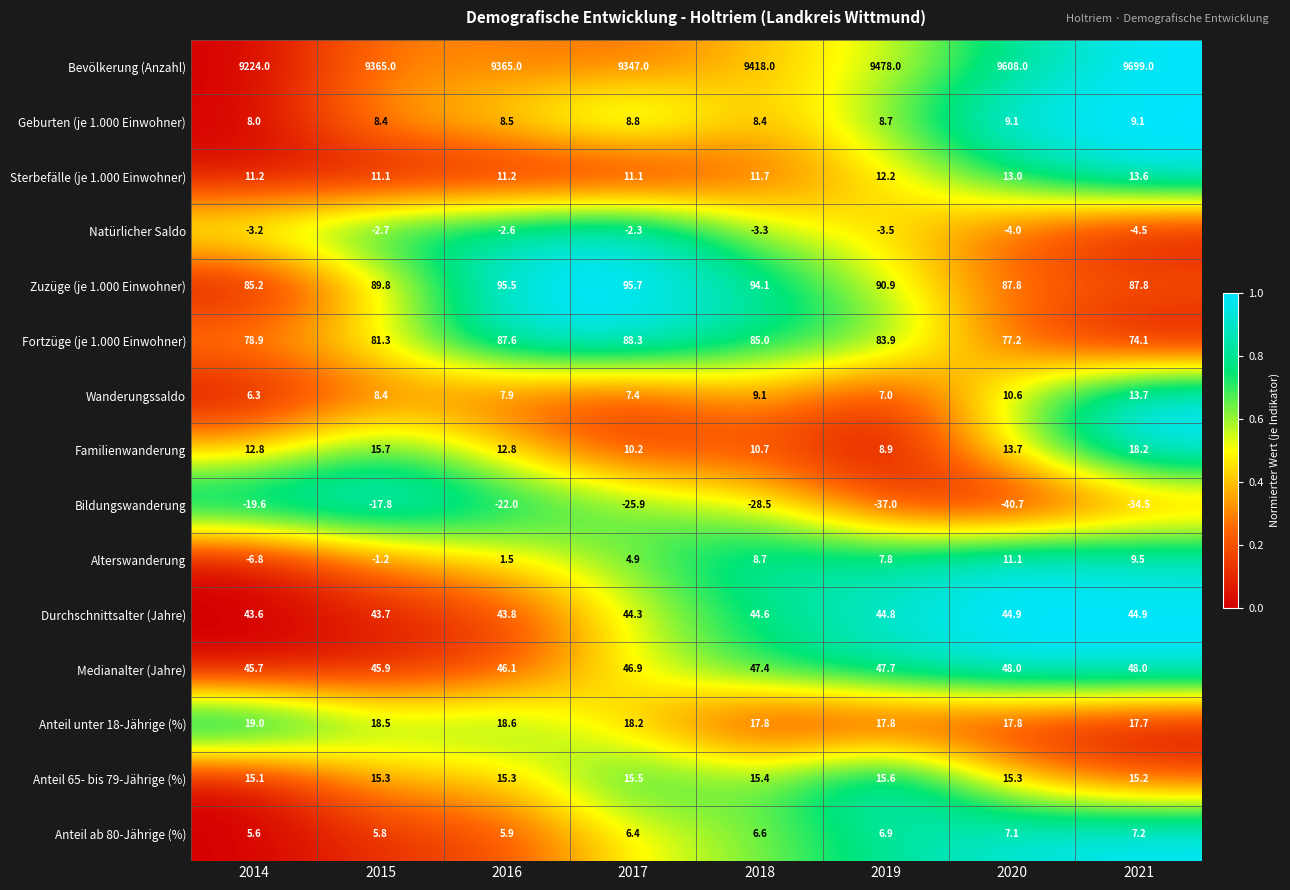

What is the spread (max minus min) of values at 2018?

9446.5